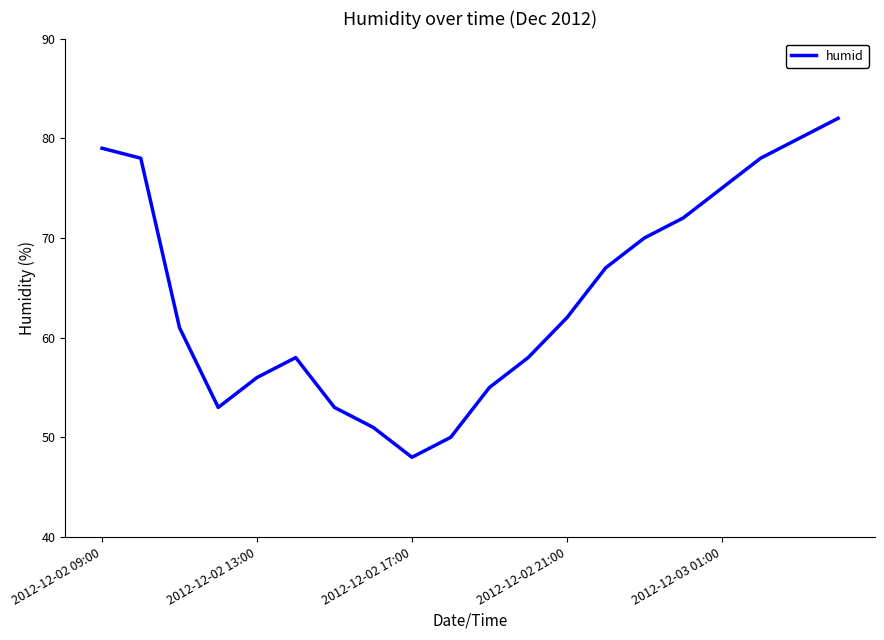

What is the difference between the maximum and minimum values?

34